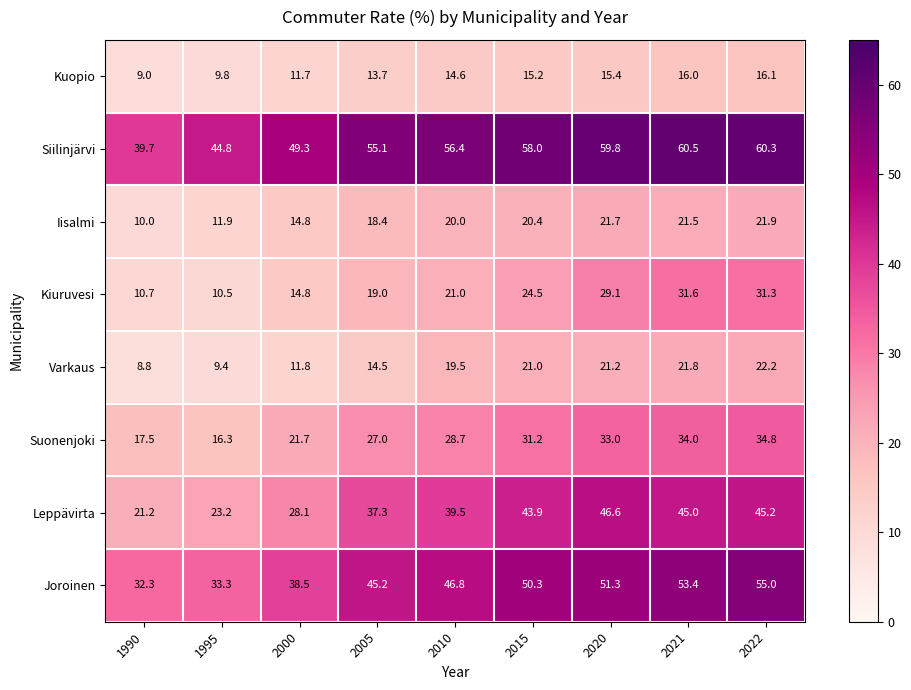

At which category is the sum across all series the highest?

2022